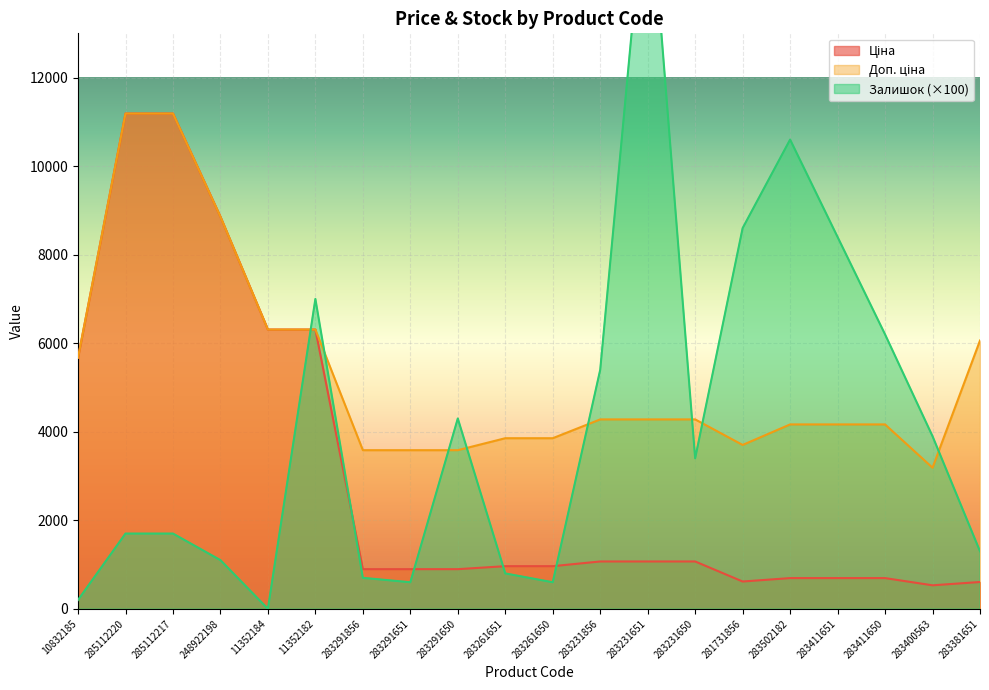

What is the total value across all series at 283381651?

7967.3